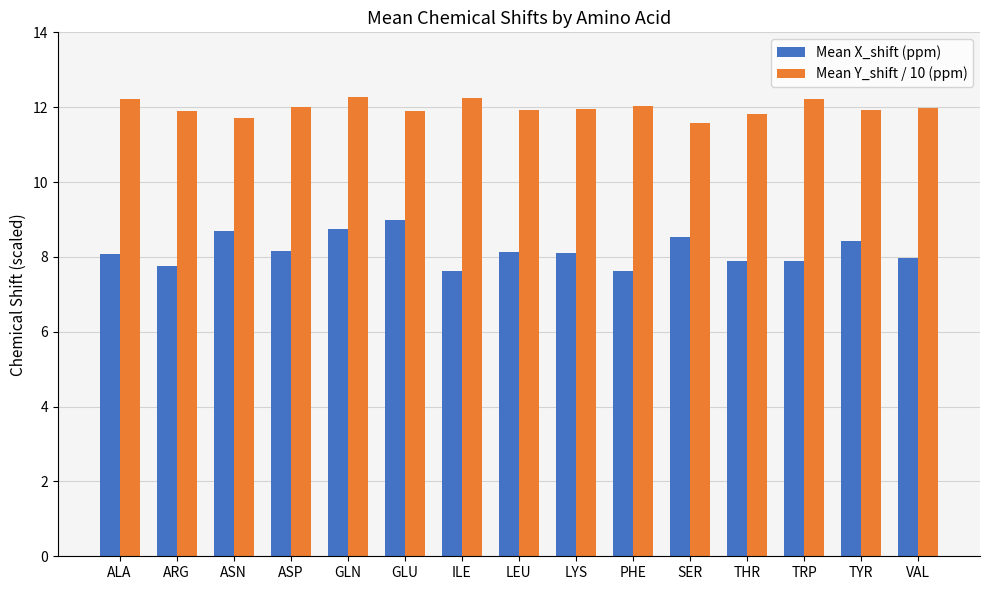

At how many categories does at least one series exceed 9?

15